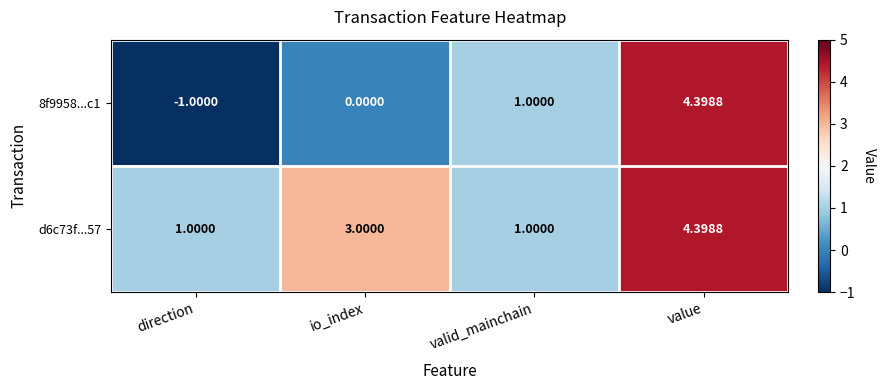

Which label corresponds to the largest value in the chart?

value